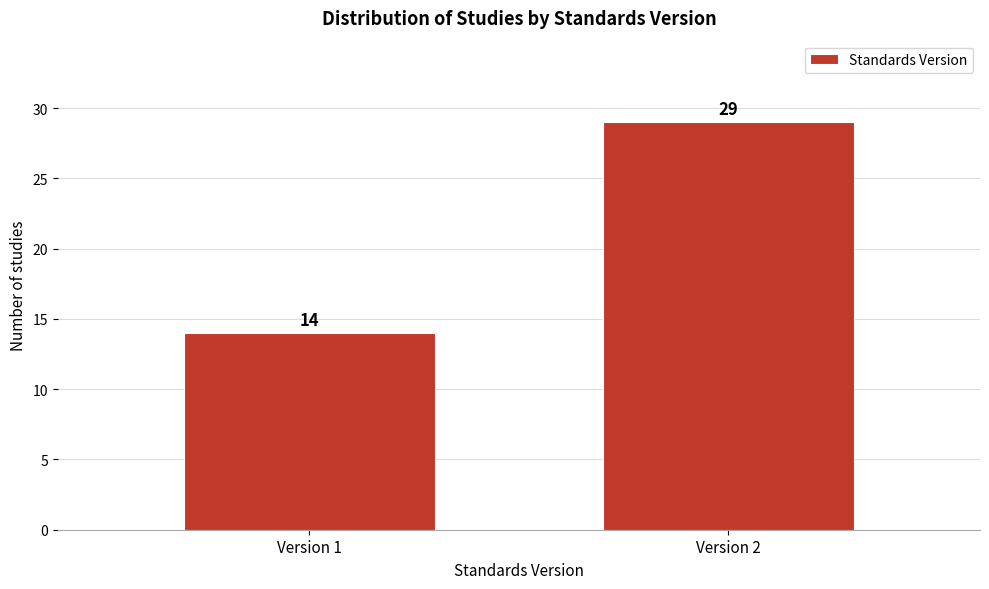

Reading left to right, list all the values displayed in this chart.

14	29